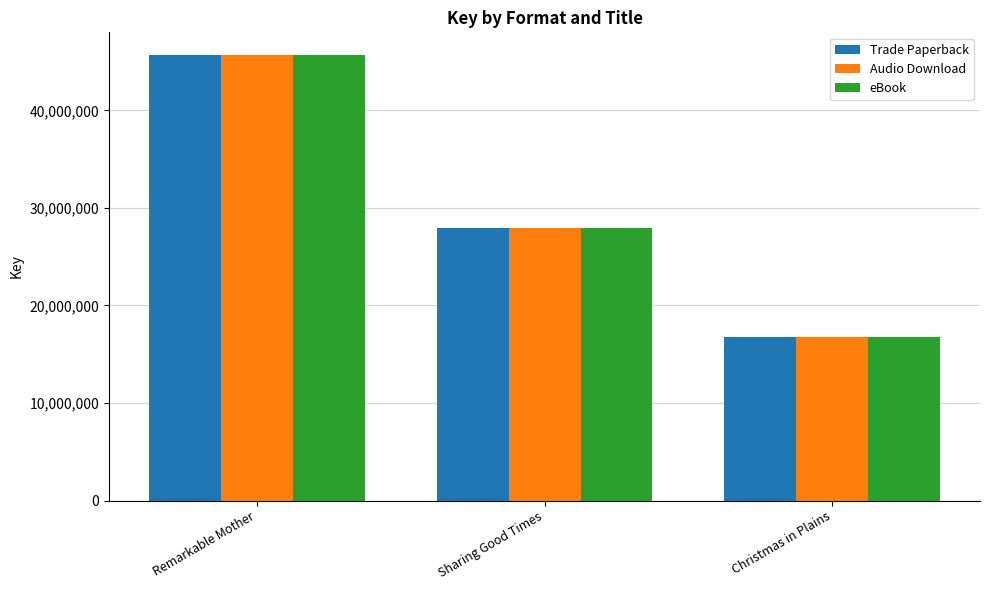

What position from the right is Remarkable Mother?

3